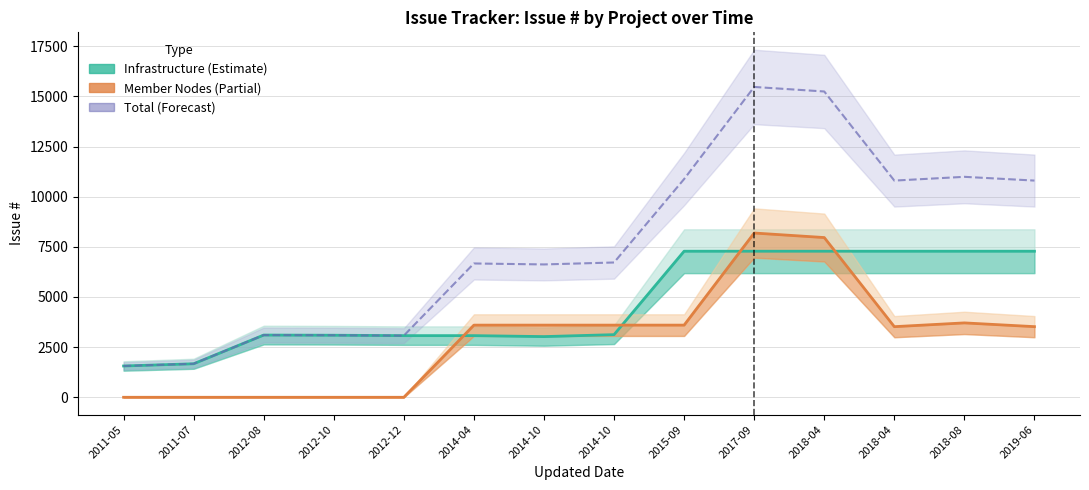

What is the average value of the Total series?

7621